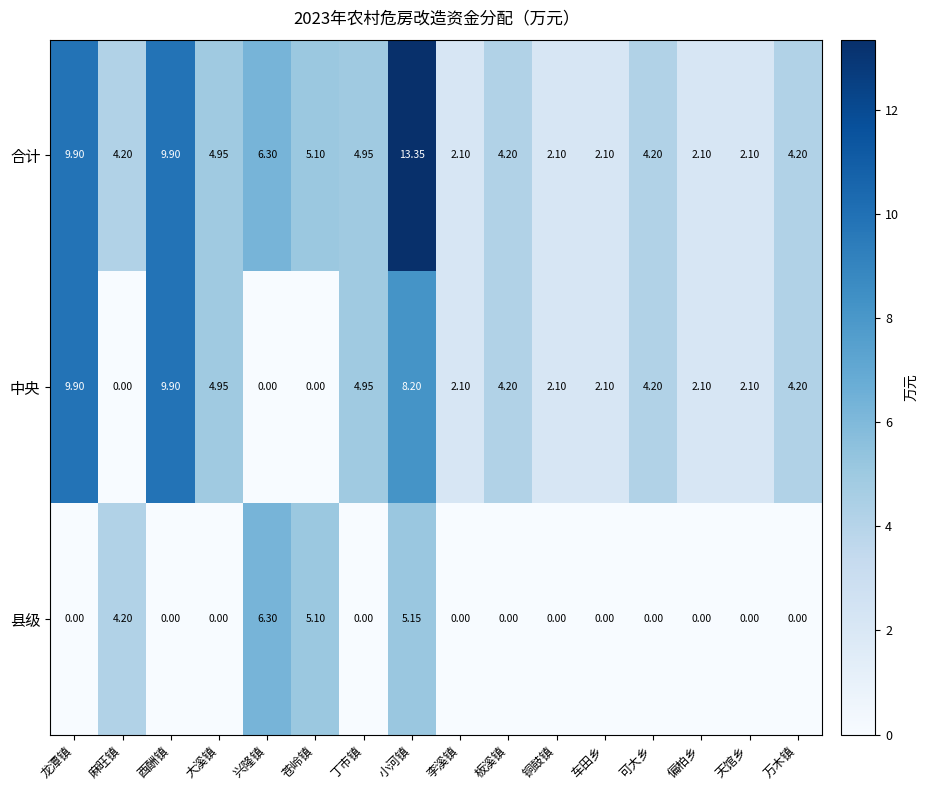

Rank the series by their average value, from lowest to highest.

县级, 中央, 合计